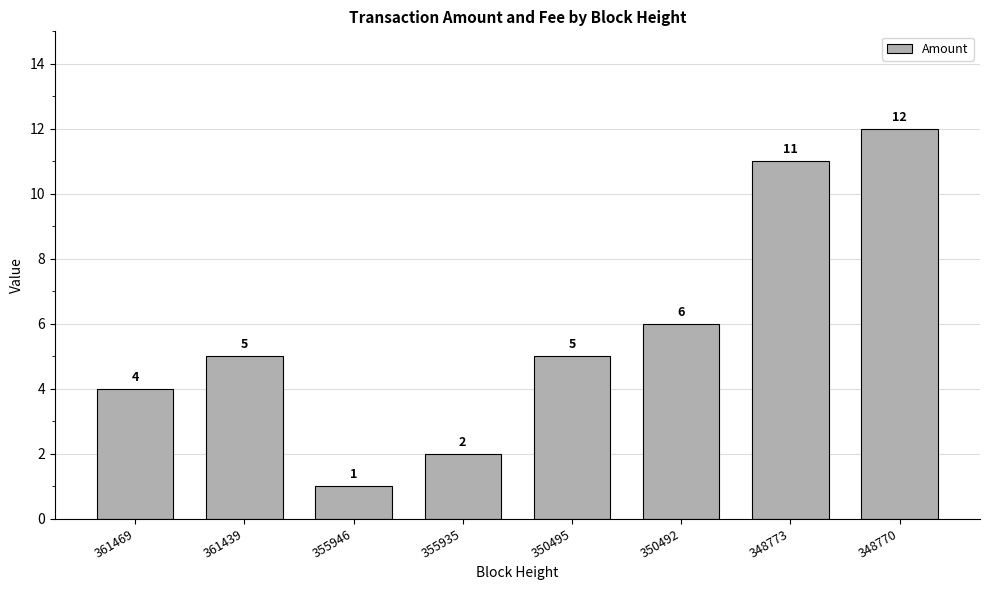

What is the maximum value shown in the chart?

12